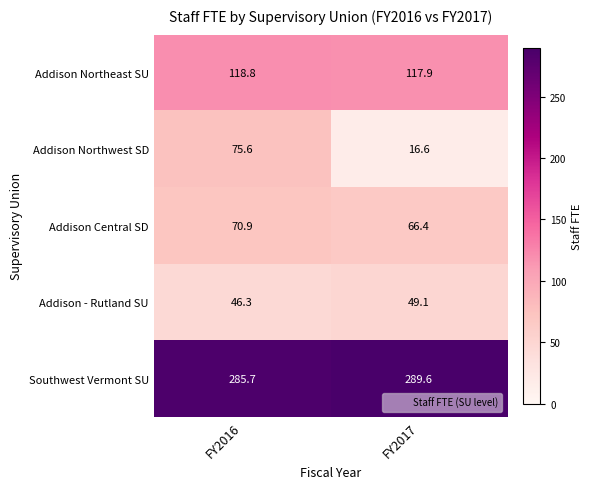

What is the total value across all series at FY2017?

539.6